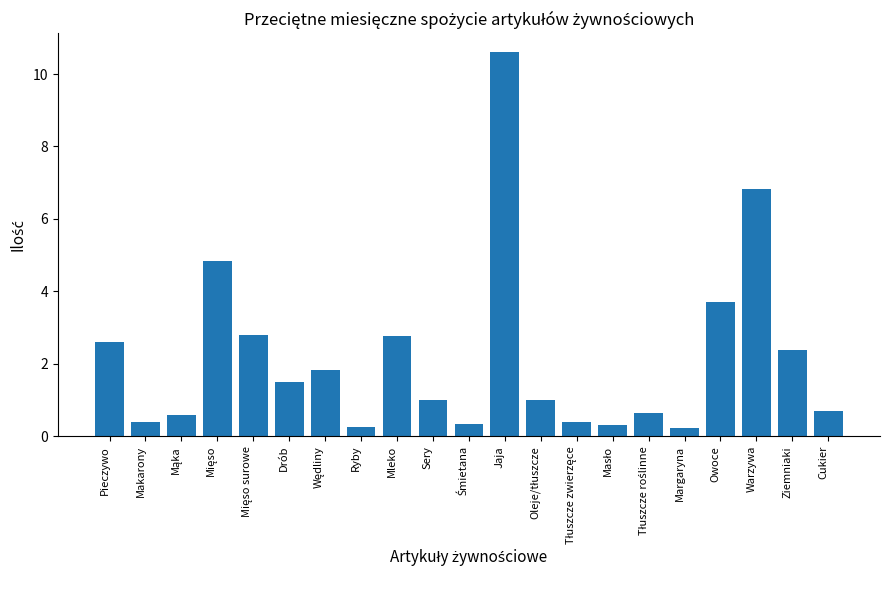

What is the value of the 12th bar from the left?

10.6